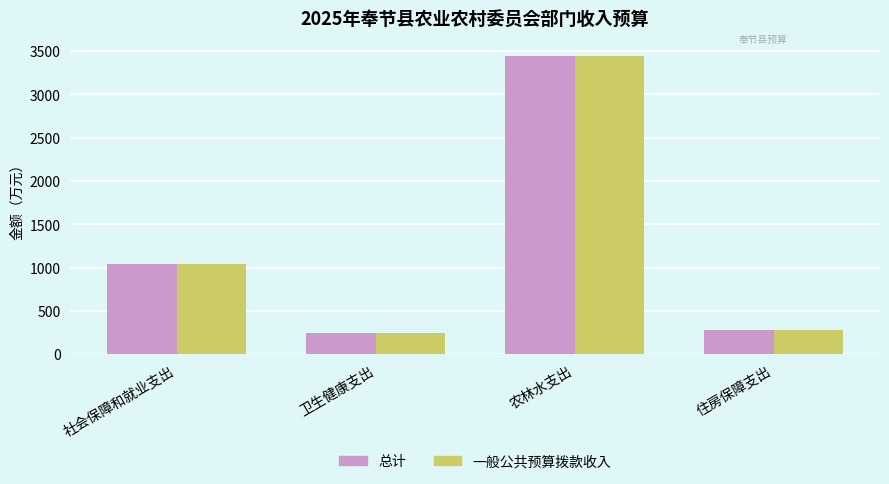

What is the difference between the maximum and minimum values in the 一般公共预算拨款收入 series?

3199.5